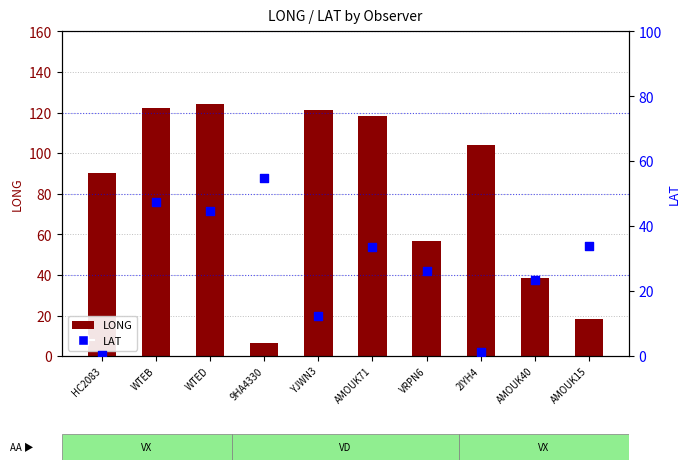

Which series contains the lowest Y value?

LAT